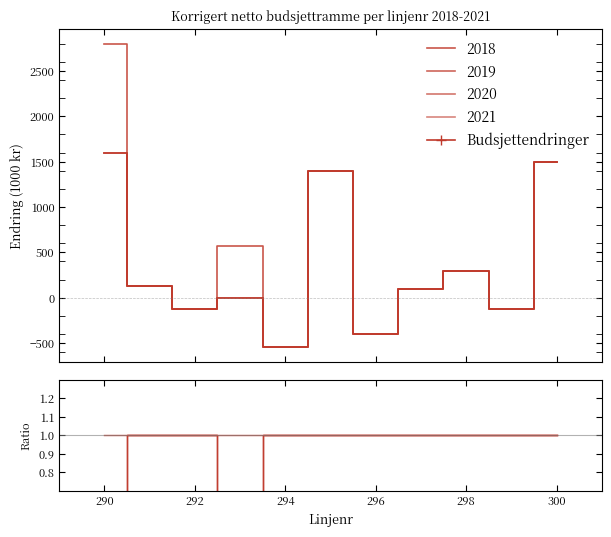

True or false: 2021 and 2018 intersect in this chart.

False